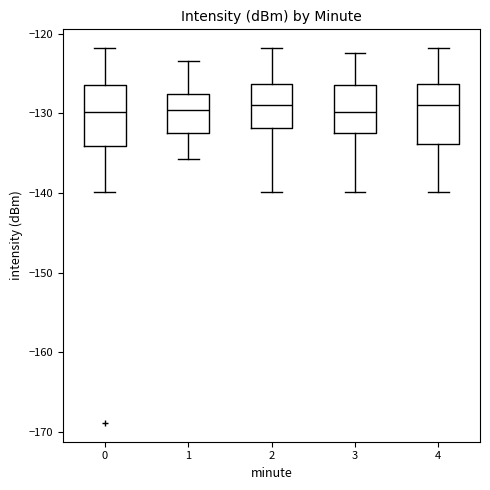

Reading left to right, read every box against the y-axis: the position of its median line, the range the box covers, and the ends of its whiskers. The values are not printed on the chart, so give them approximately, as read against the axis.

0: median -130, box -134 to -127, whiskers -140 to -122
1: median -130, box -133 to -128, whiskers -136 to -123
2: median -129, box -132 to -126, whiskers -140 to -122
3: median -130, box -133 to -126, whiskers -140 to -122
4: median -129, box -134 to -126, whiskers -140 to -122